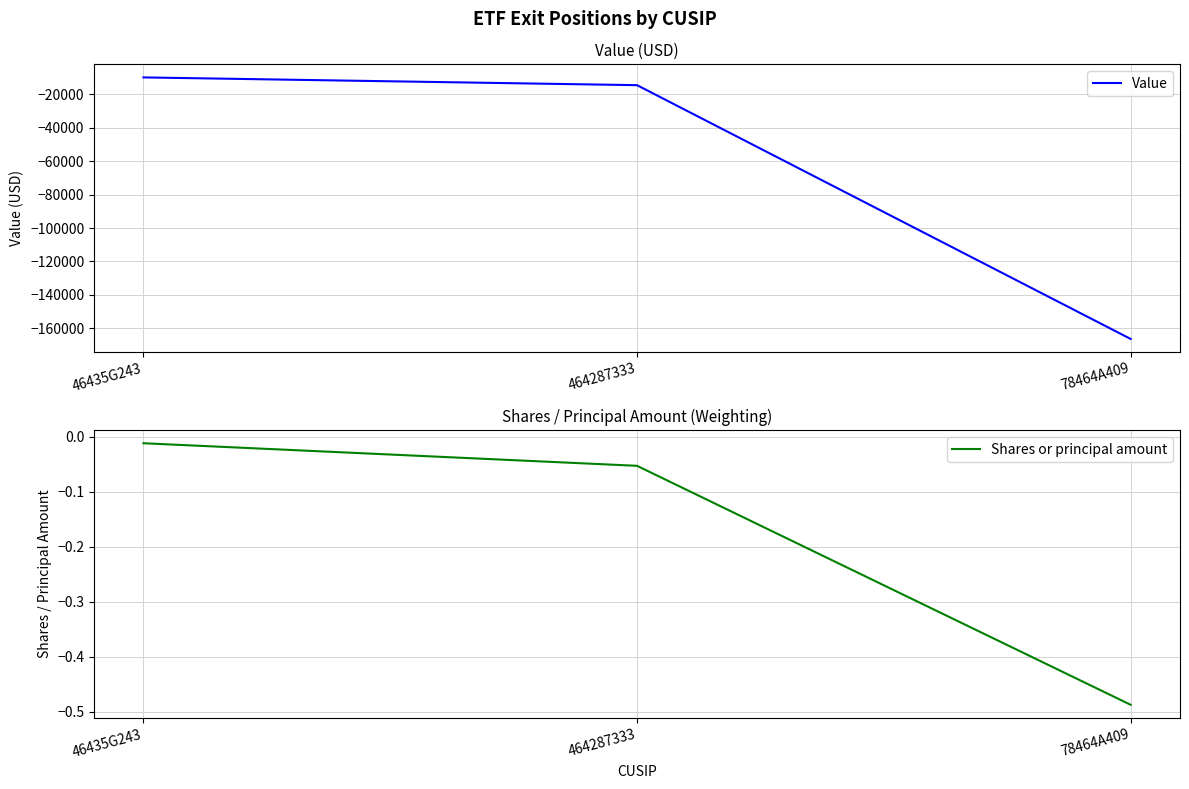

At which category is the sum across all series the highest?

46435G243